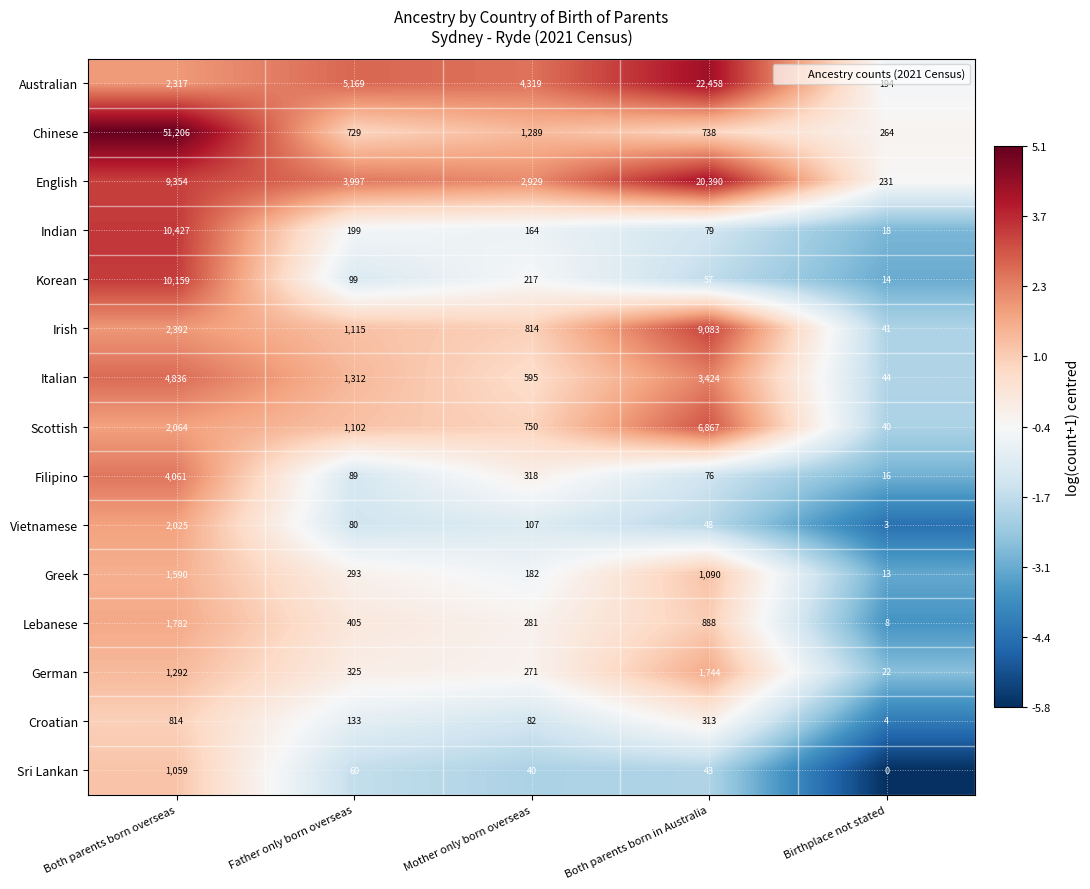

At which category does the chart reach its peak across all series?

Both parents born overseas